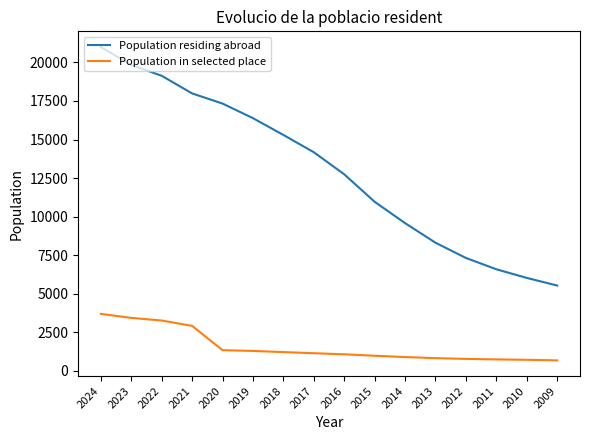

Which category has the highest value in the Population residing abroad series?

2024